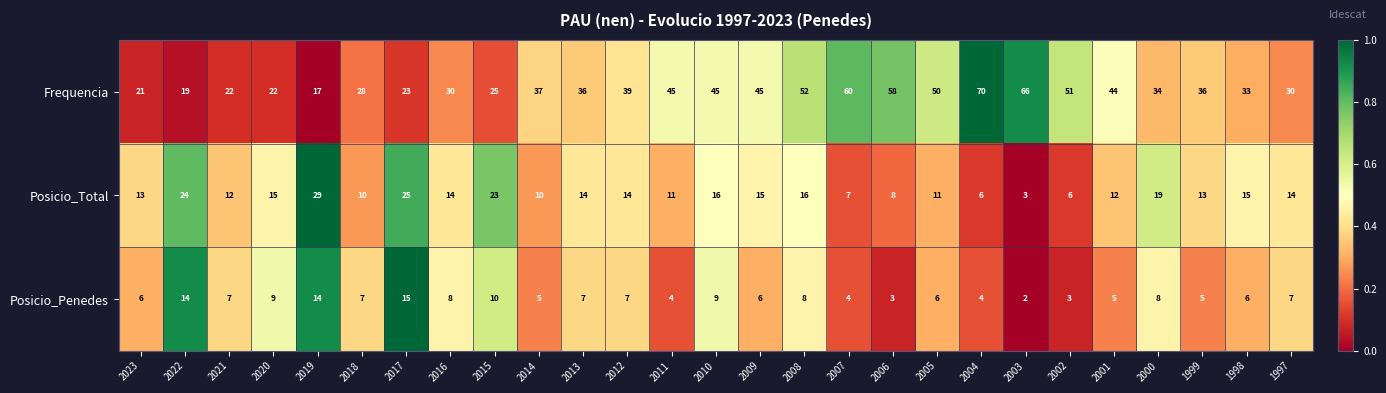

What is the spread (max minus min) of values at 2023?

15